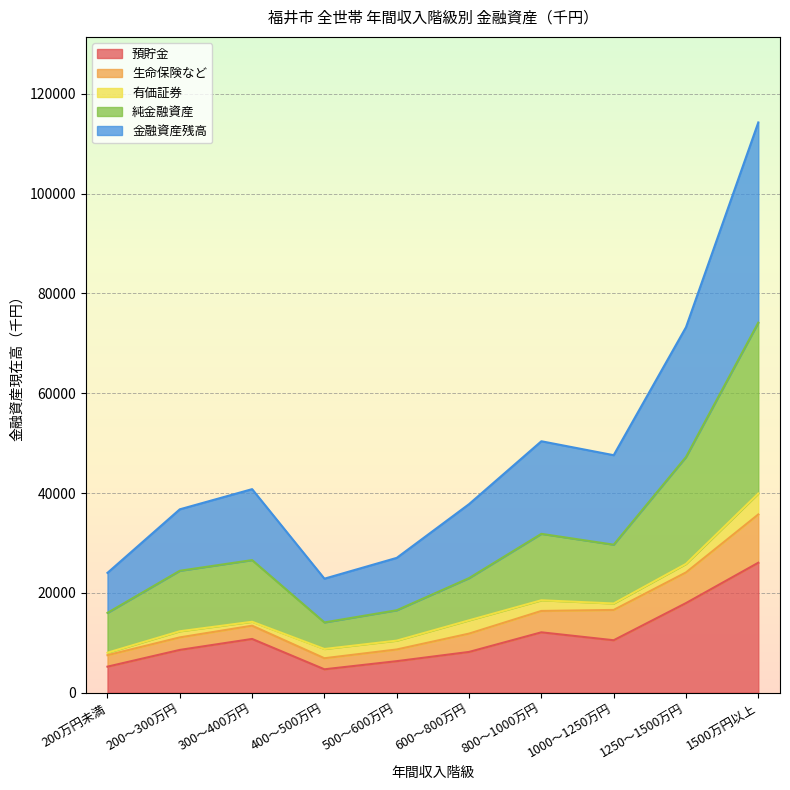

At which category is the sum across all series the highest?

1500万円以上